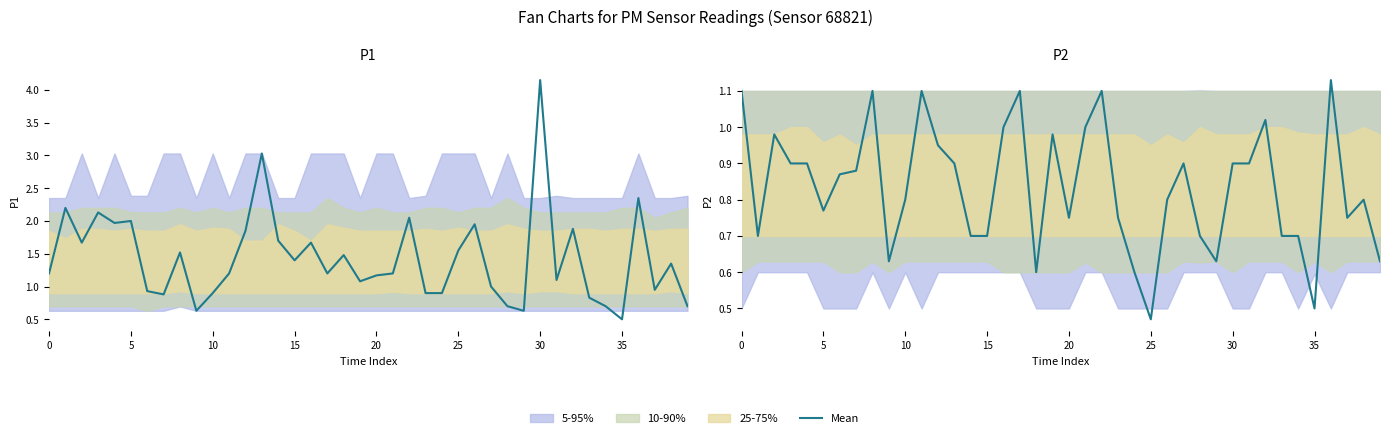

How many interior local peaks (higher than both neighbors) does the data have?

10